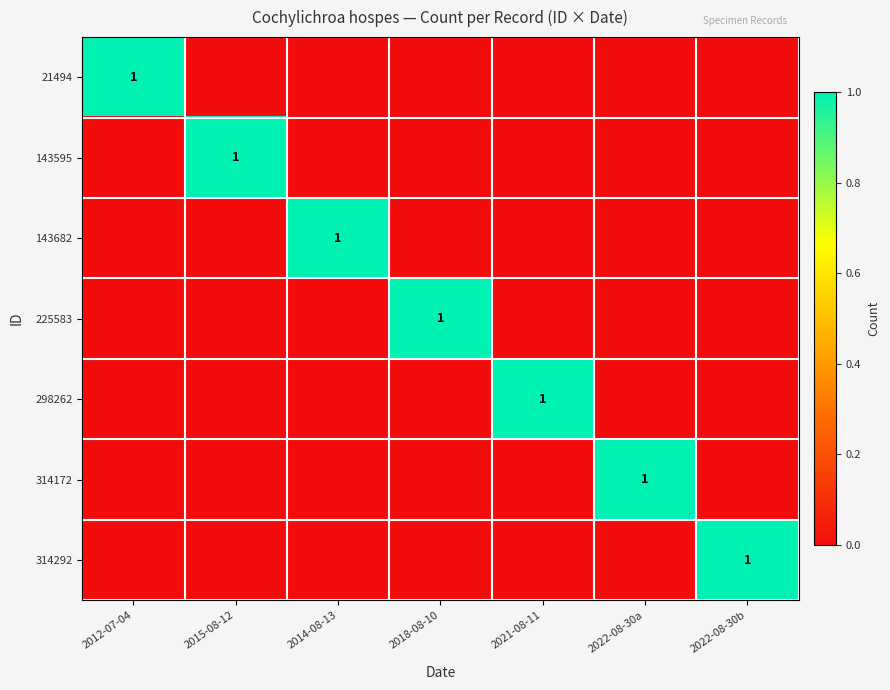

Is it true that 225583 equals 1 at 2018-08-10?

True